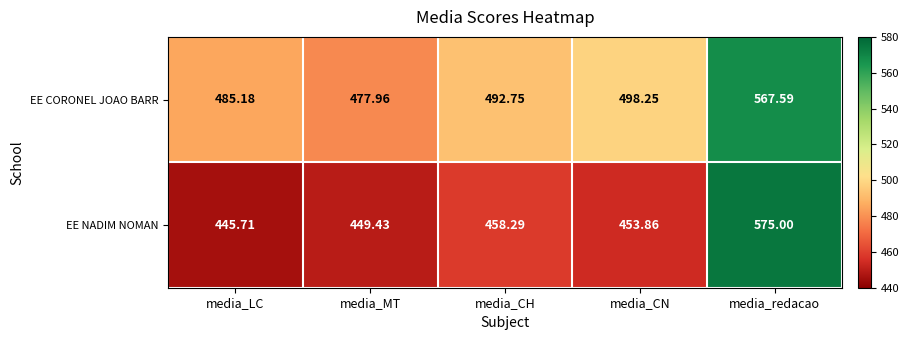

At how many categories does at least one series exceed 502?

1